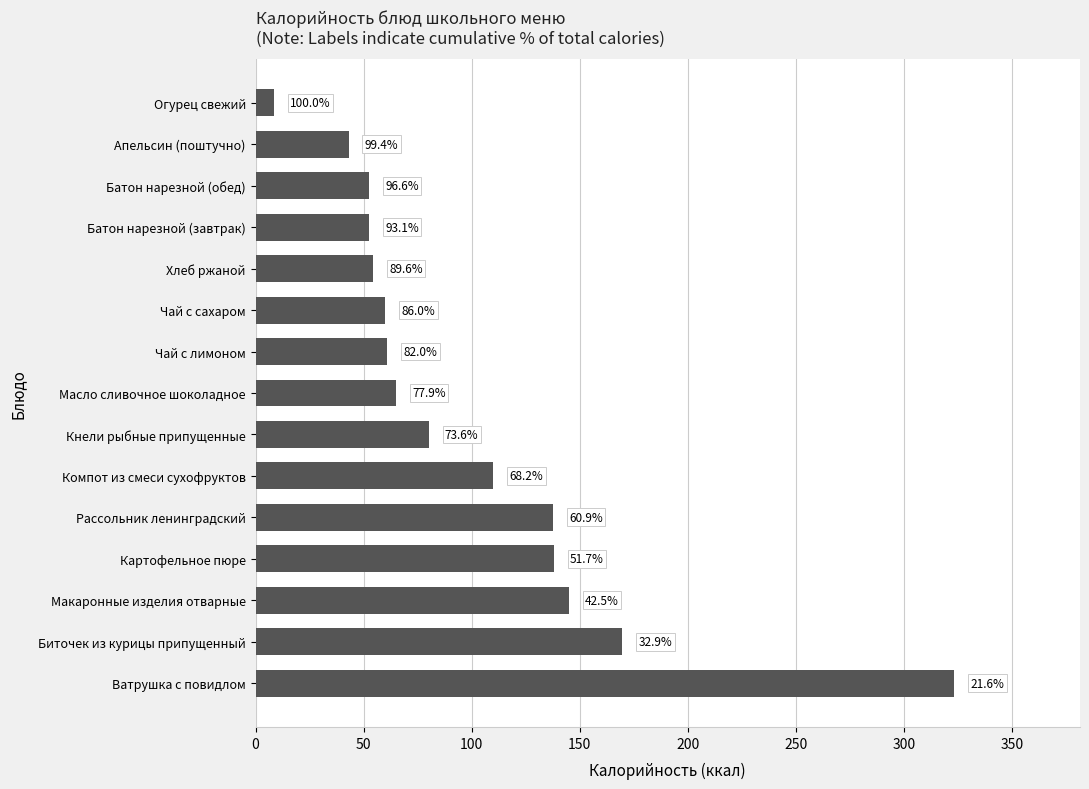

Are the bars horizontal?

Yes